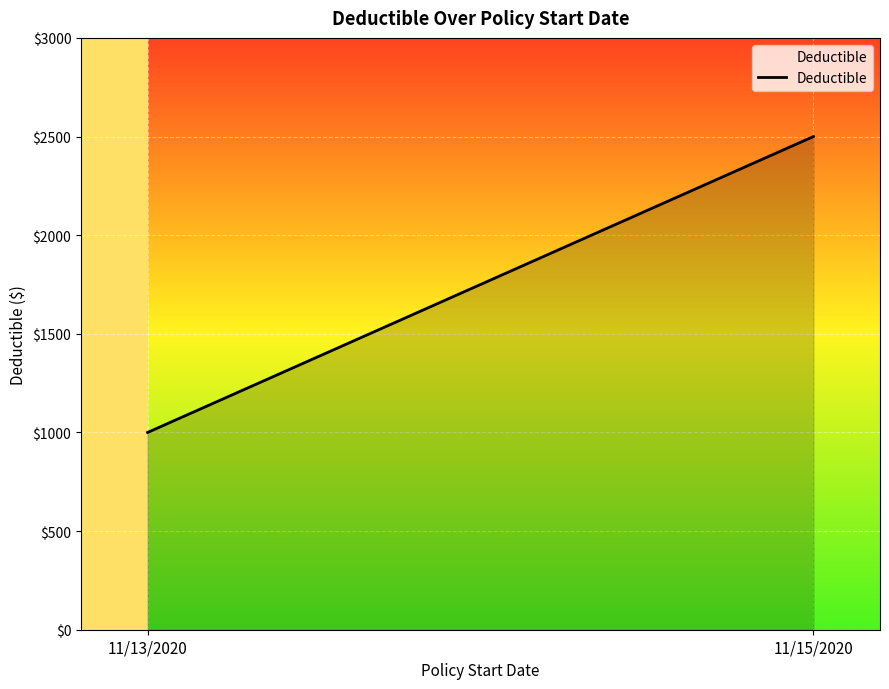

How many values are between 1000 and 2500?

2